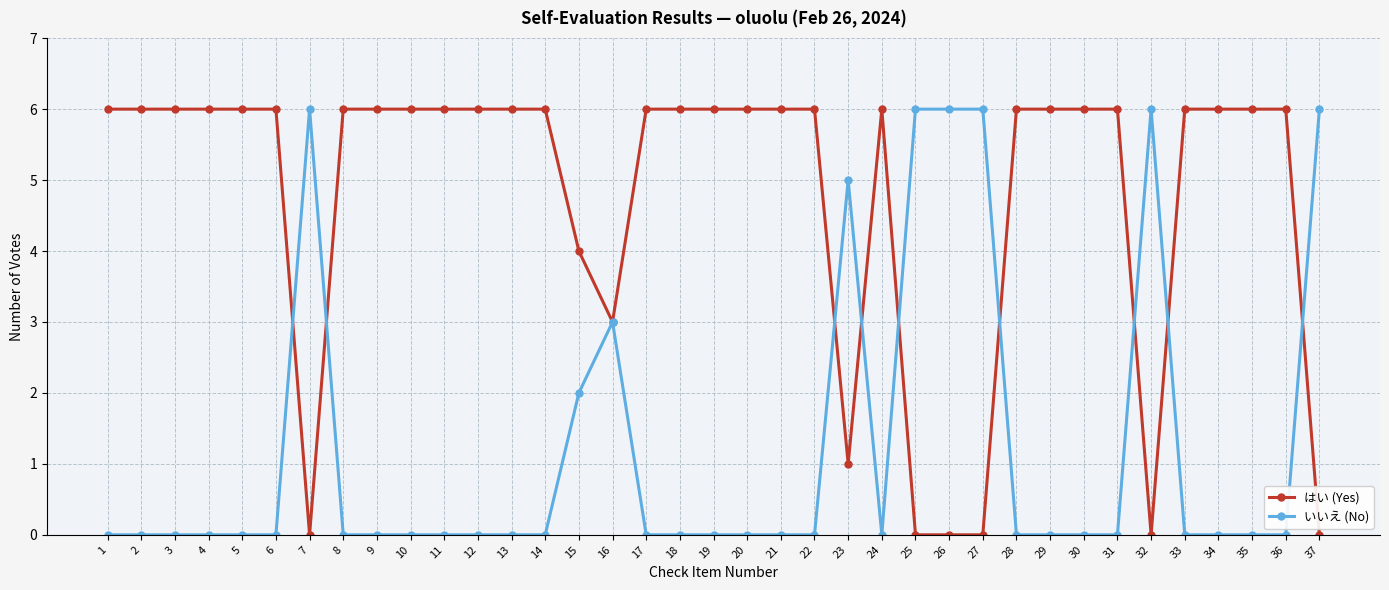

Rank the series at 35 from lowest to highest value.

いいえ (No), はい (Yes)